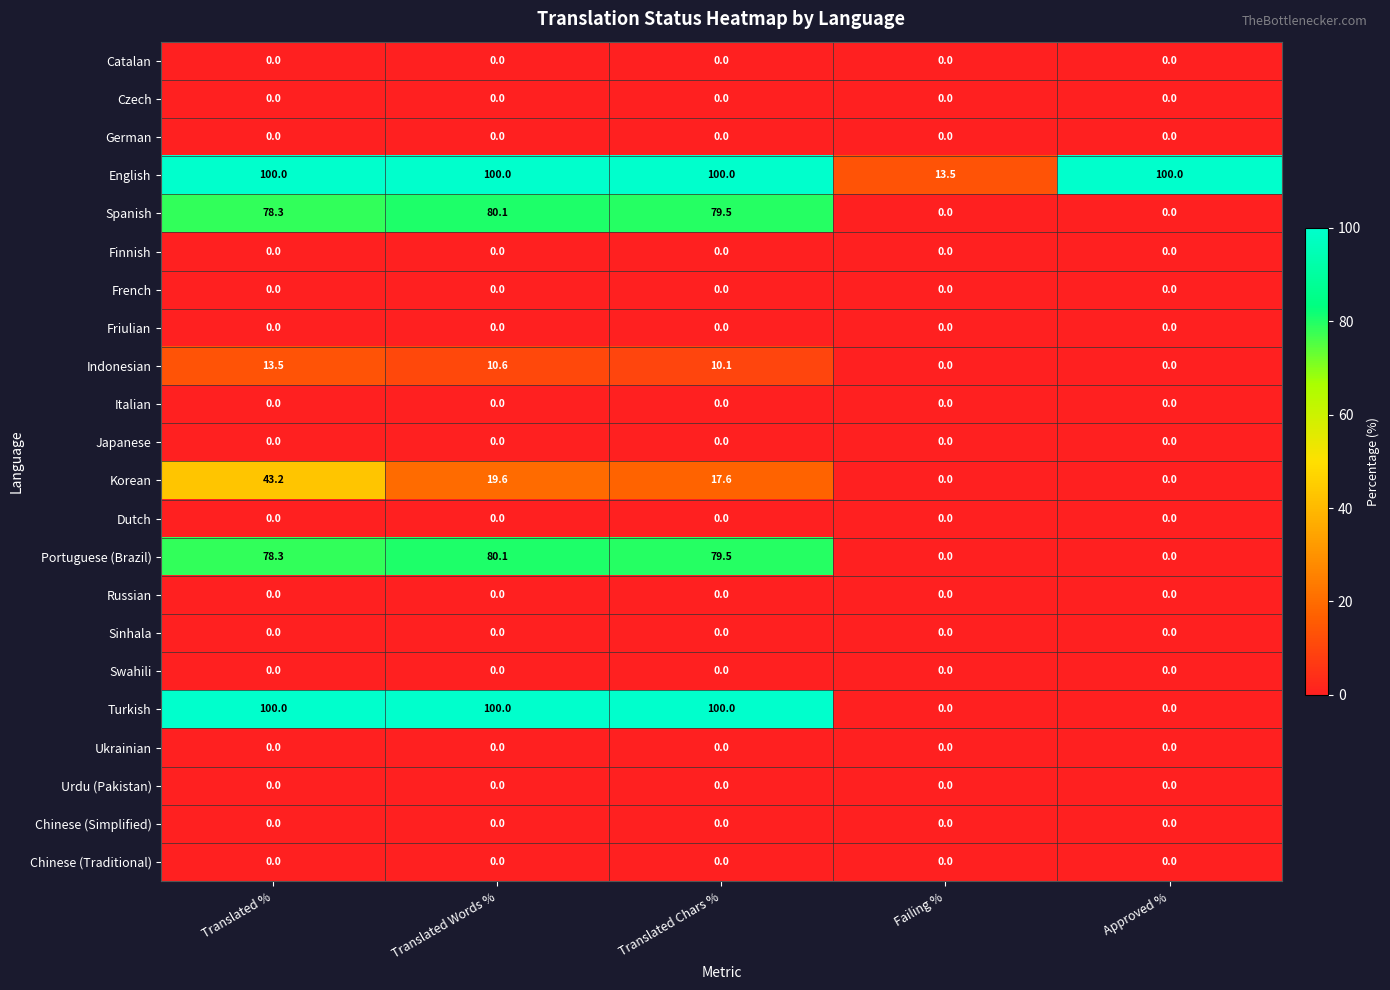

Which series changed the most between Failing % and Approved %?

English